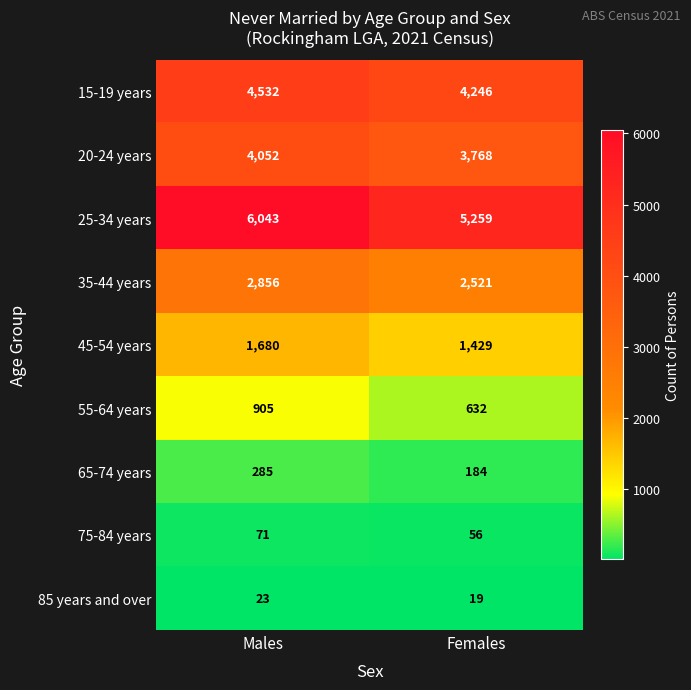

What is the difference between the highest and lowest values at Males?

6020